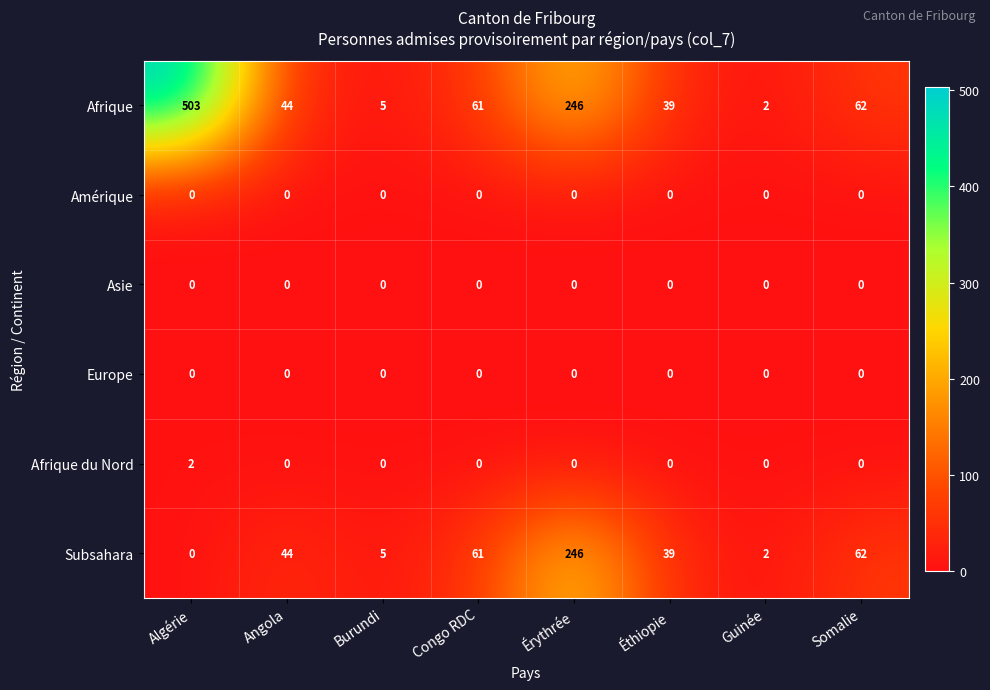

Which category has the highest value in the Afrique series?

Algérie